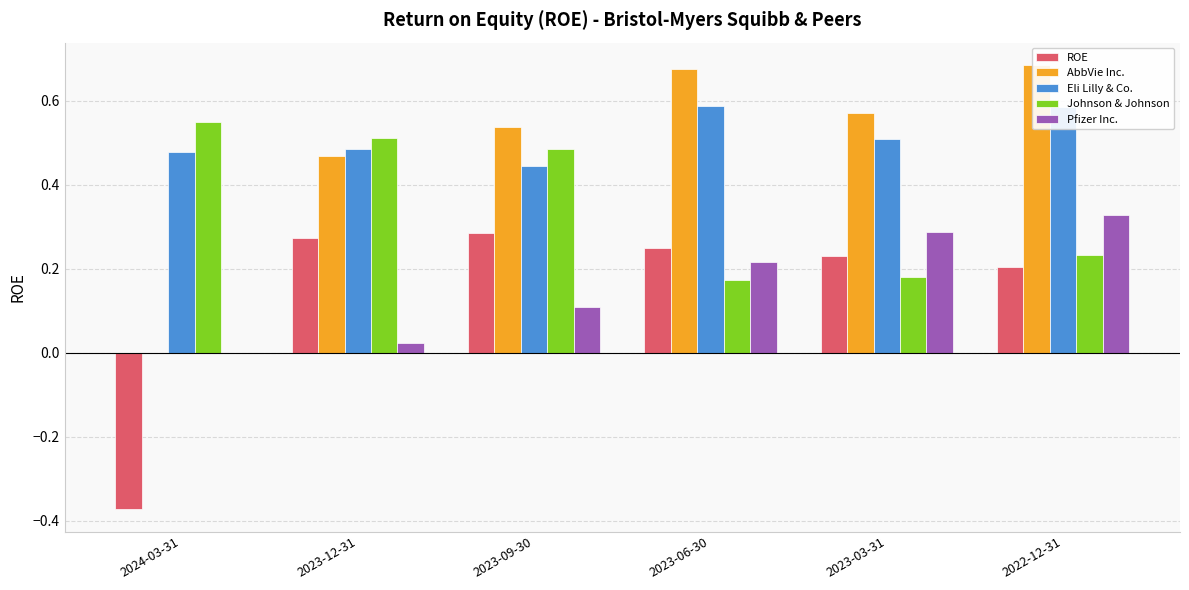

What is the sum of the ROE values at 2023-06-30 and 2024-03-31?

-0.1